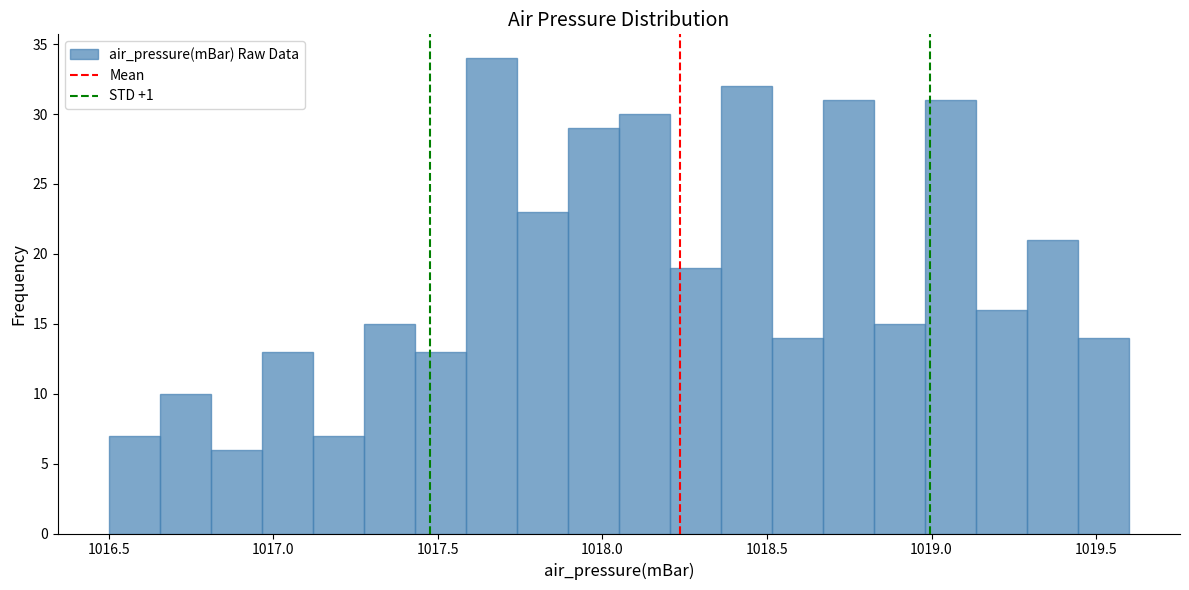

Read against the x-axis, roughly where is the centre of the tallest bar?

1017.65